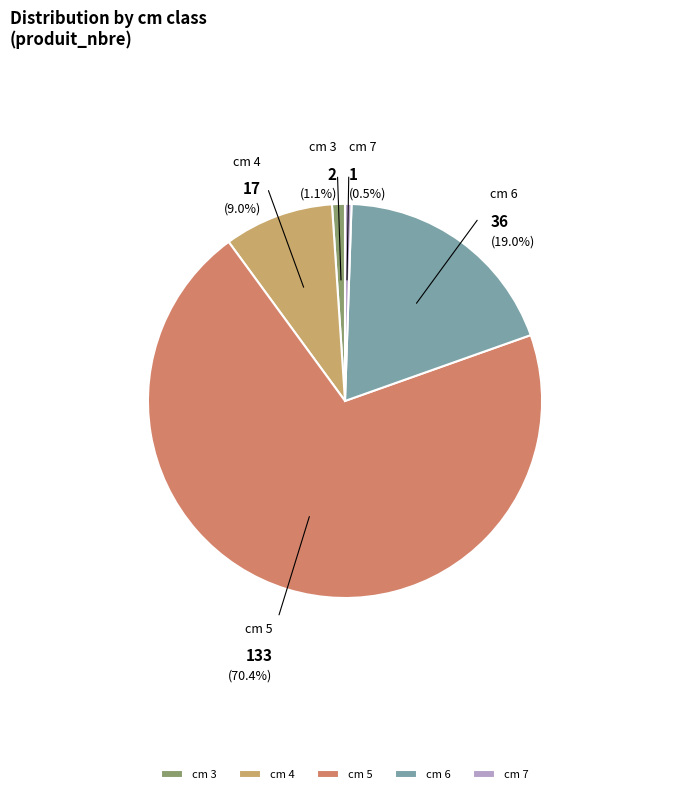

What portion of the pie excludes cm 3?

98.9%